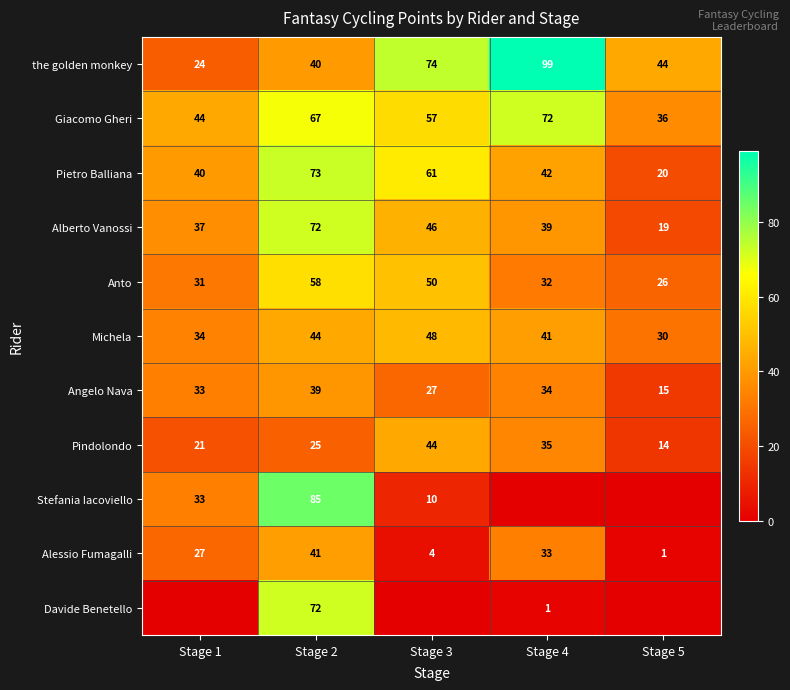

The Pietro Balliana series shows 42 at Stage 4. True or false?

True